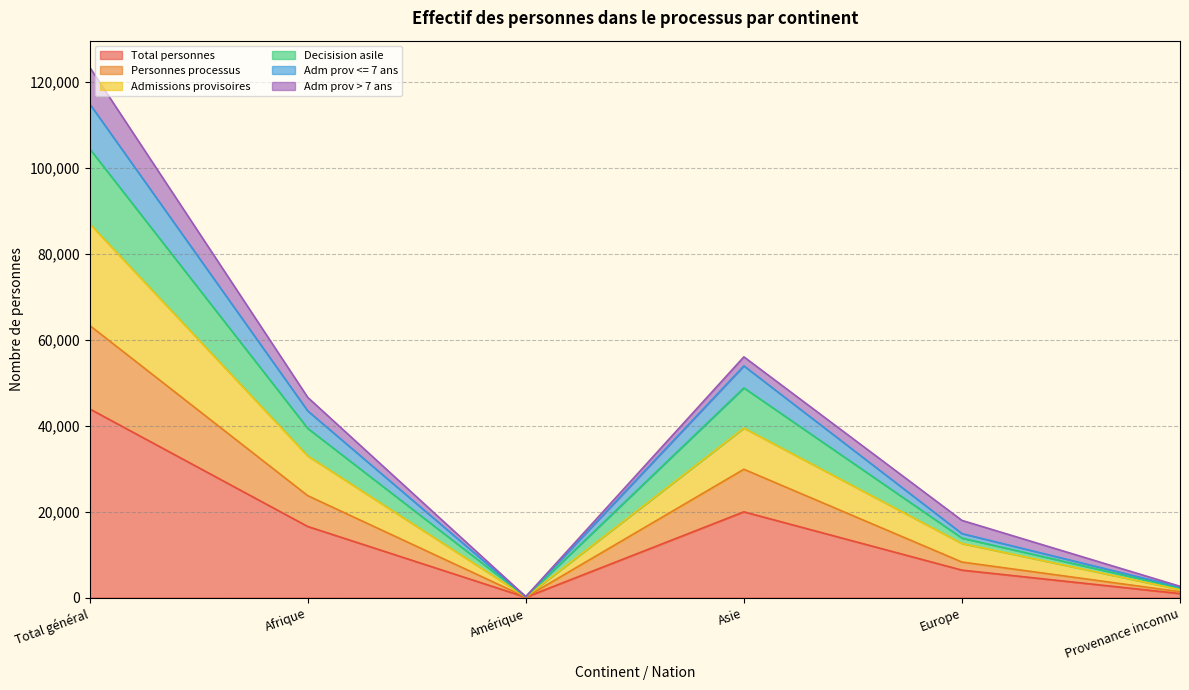

How many interior local valleys does the Personnes processus series have?

1